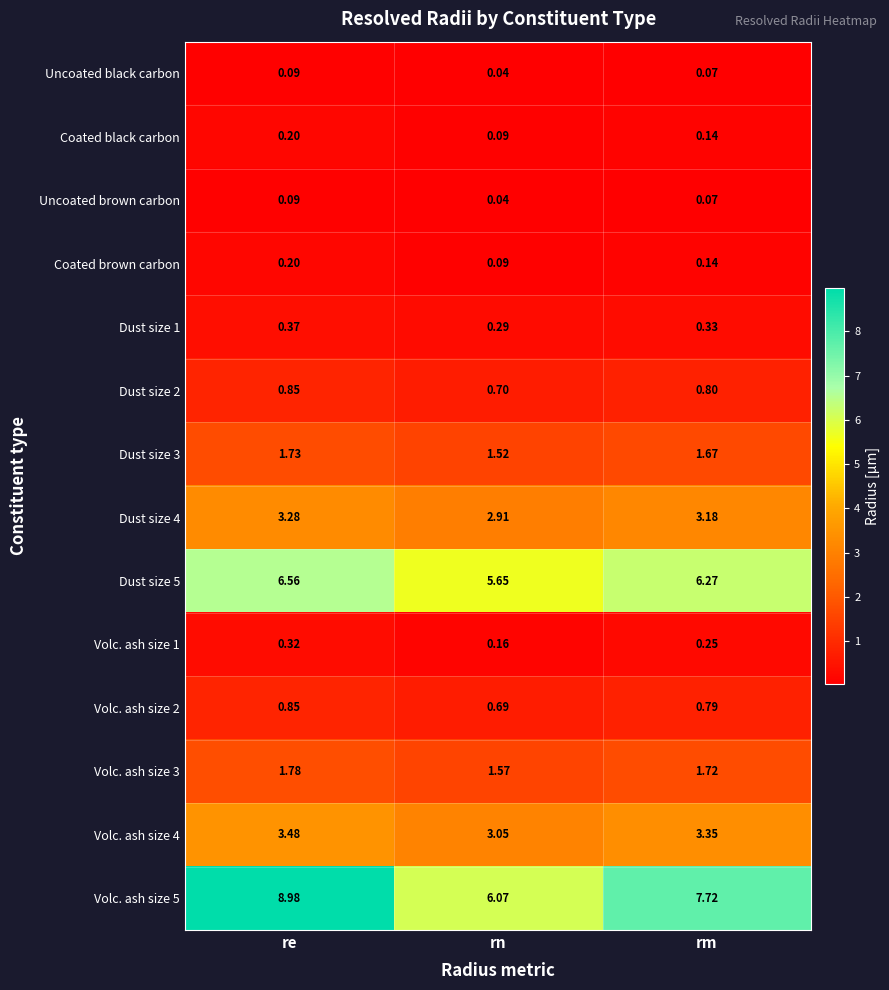

At which category is the sum across all series the highest?

re